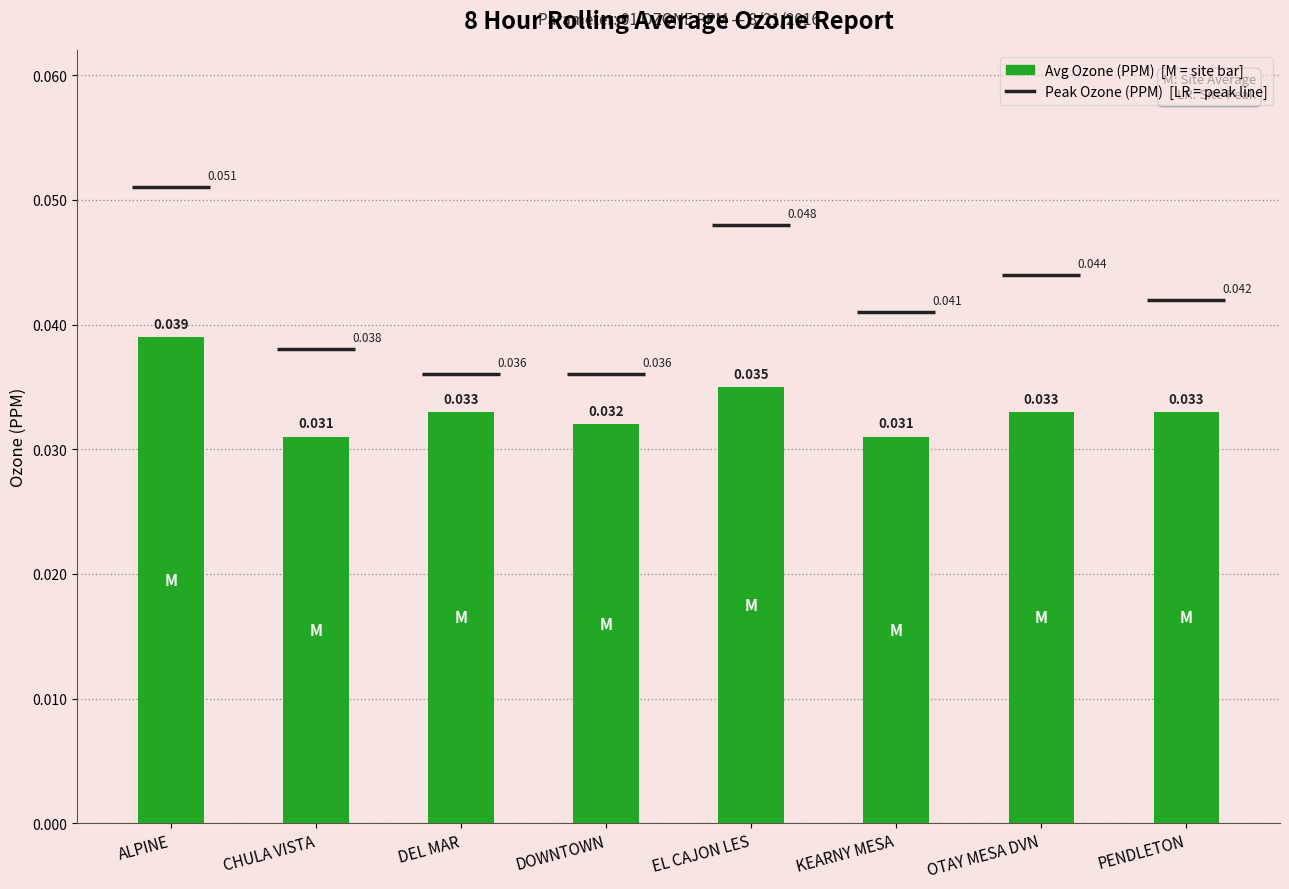

List the labels in order of value, smallest first.

CHULA VISTA, KEARNY MESA, DOWNTOWN, DEL MAR, OTAY MESA DVN, PENDLETON, EL CAJON LES, ALPINE